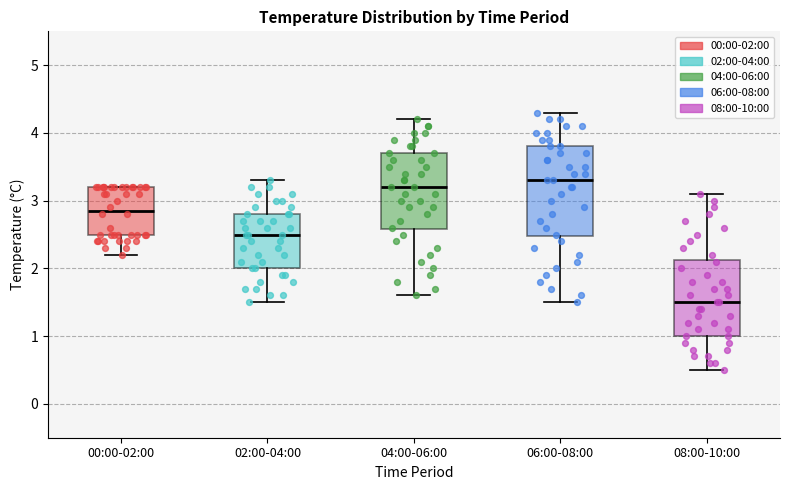

Reading left to right, read every box against the y-axis: the position of its median line, the range the box covers, and the ends of its whiskers. The values are not printed on the chart, so give them approximately, as read against the axis.

00:00-02:00: median 2.9, box 2.5 to 3.2, whiskers 2.2 to 3.2
02:00-04:00: median 2.5, box 2.0 to 2.8, whiskers 1.5 to 3.3
04:00-06:00: median 3.2, box 2.6 to 3.7, whiskers 1.6 to 4.2
06:00-08:00: median 3.3, box 2.5 to 3.8, whiskers 1.5 to 4.3
08:00-10:00: median 1.5, box 1.0 to 2.1, whiskers 0.5 to 3.1